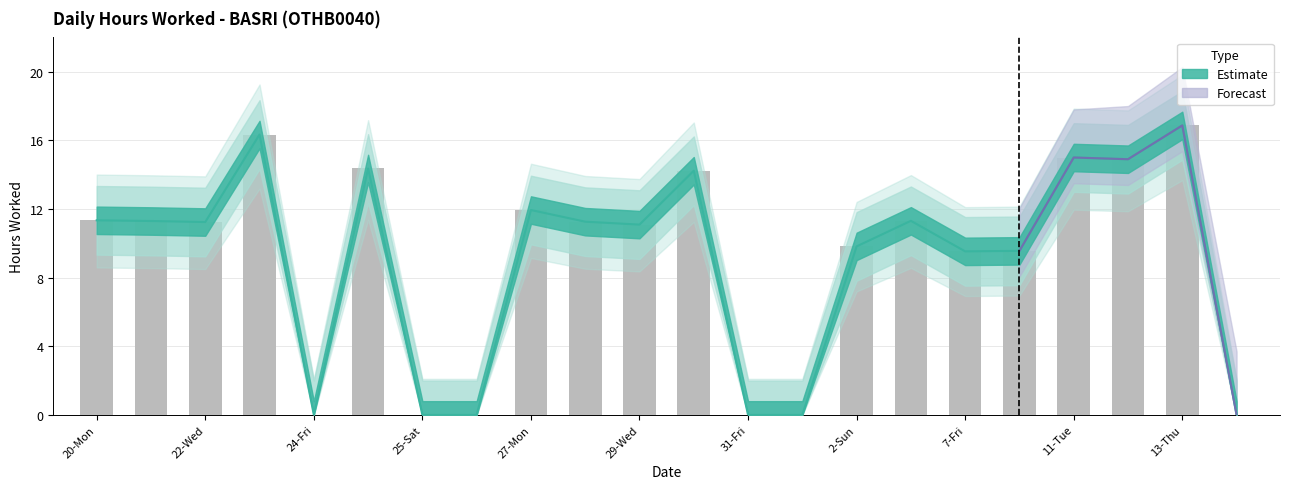

Reading right to left, extract all data points from this chart.

Hours Worked: 14-Fri=0.0	13-Thu=16.9	12-Wed=14.9	11-Tue=15.0	8-Sat=9.6	7-Fri=9.5	3-Mon=11.3	2-Sun=9.8	1-Sat=0.0	31-Fri=0.0	30-Thu=14.2	29-Wed=11.1	28-Tue=11.3	27-Mon=11.9	26-Sun=0.0	25-Sat=0.0	24-Fri(2)=14.4	24-Fri=0.0	23-Thu=16.3	22-Wed=11.2	21-Tue=11.3	20-Mon=11.3
Upper Bound: 14-Fri=0.0	13-Thu=16.9	12-Wed=14.9	11-Tue=15.0	8-Sat=9.6	7-Fri=9.5	3-Mon=11.3	2-Sun=9.8	1-Sat=0.0	31-Fri=0.0	30-Thu=14.2	29-Wed=11.1	28-Tue=11.3	27-Mon=11.9	26-Sun=0.0	25-Sat=0.0	24-Fri(2)=14.4	24-Fri=0.0	23-Thu=16.3	22-Wed=11.2	21-Tue=11.3	20-Mon=11.3